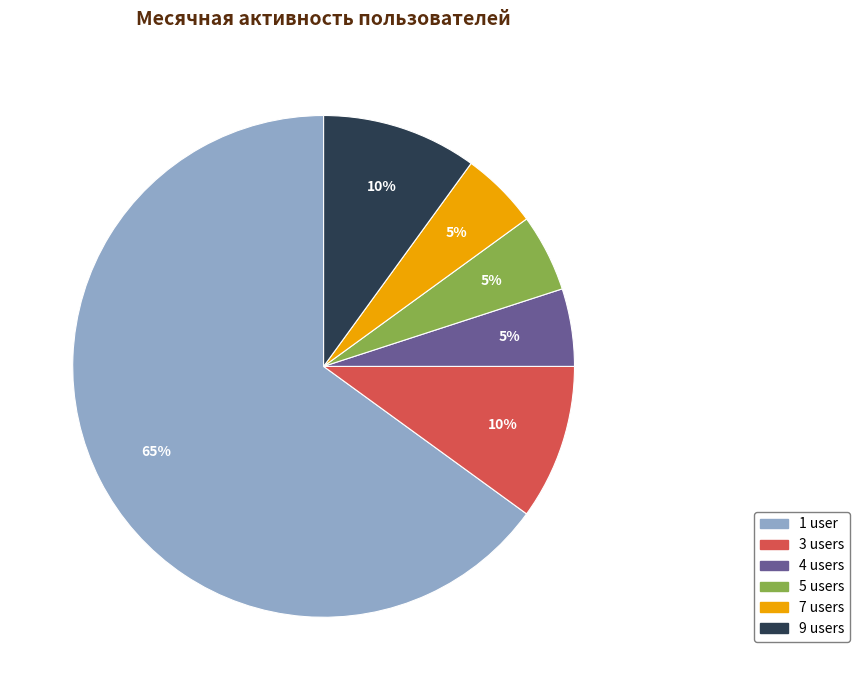

Is there a majority slice in this chart?

Yes